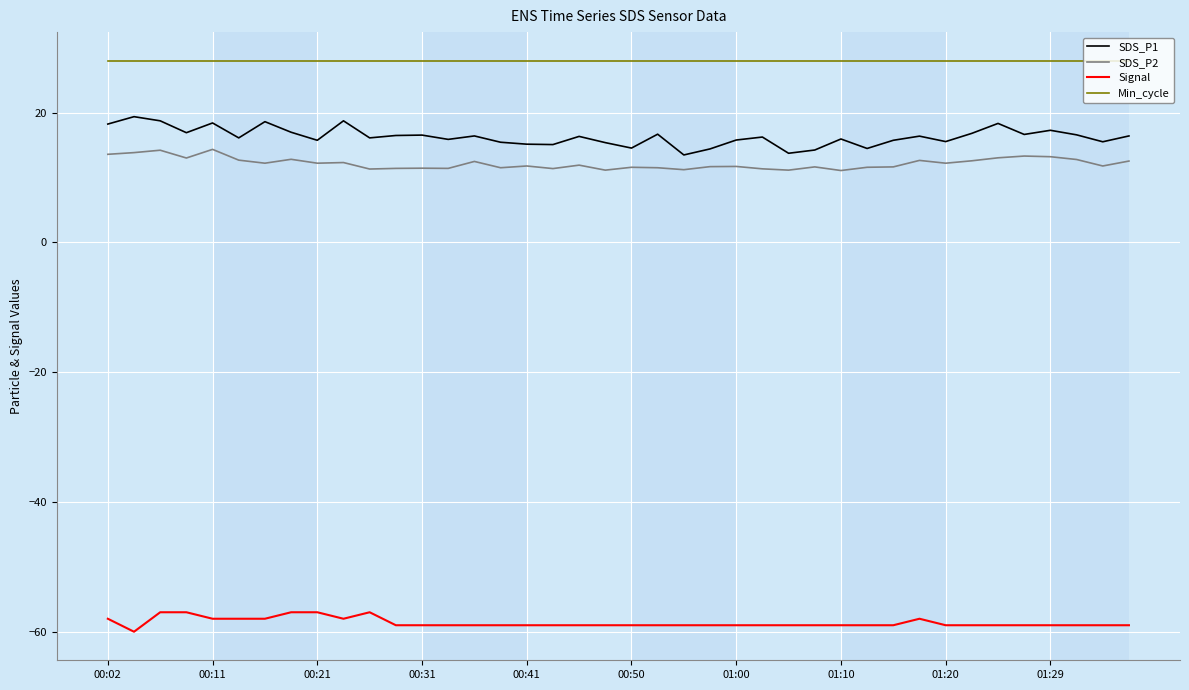

List the series in order of their peak value, highest first.

Min_cycle, SDS_P1, SDS_P2, Signal